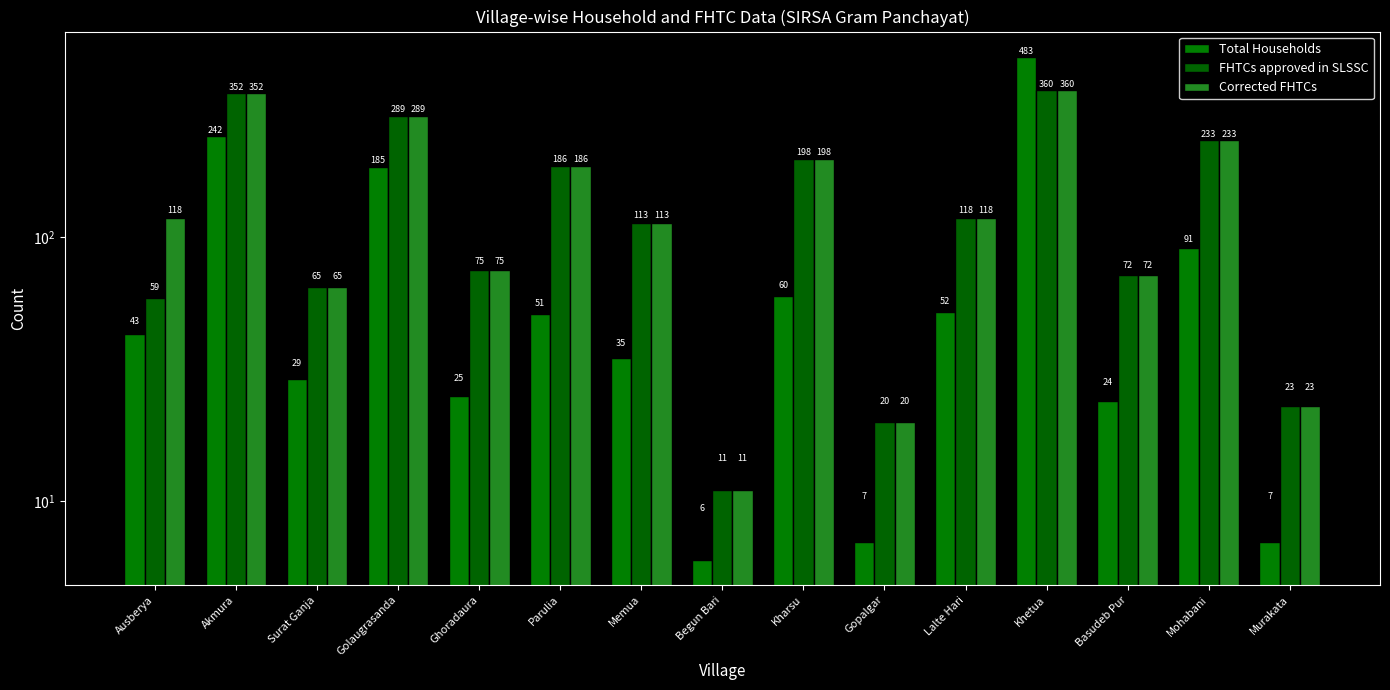

At which category does the chart reach its minimum across all series?

Begun Bari